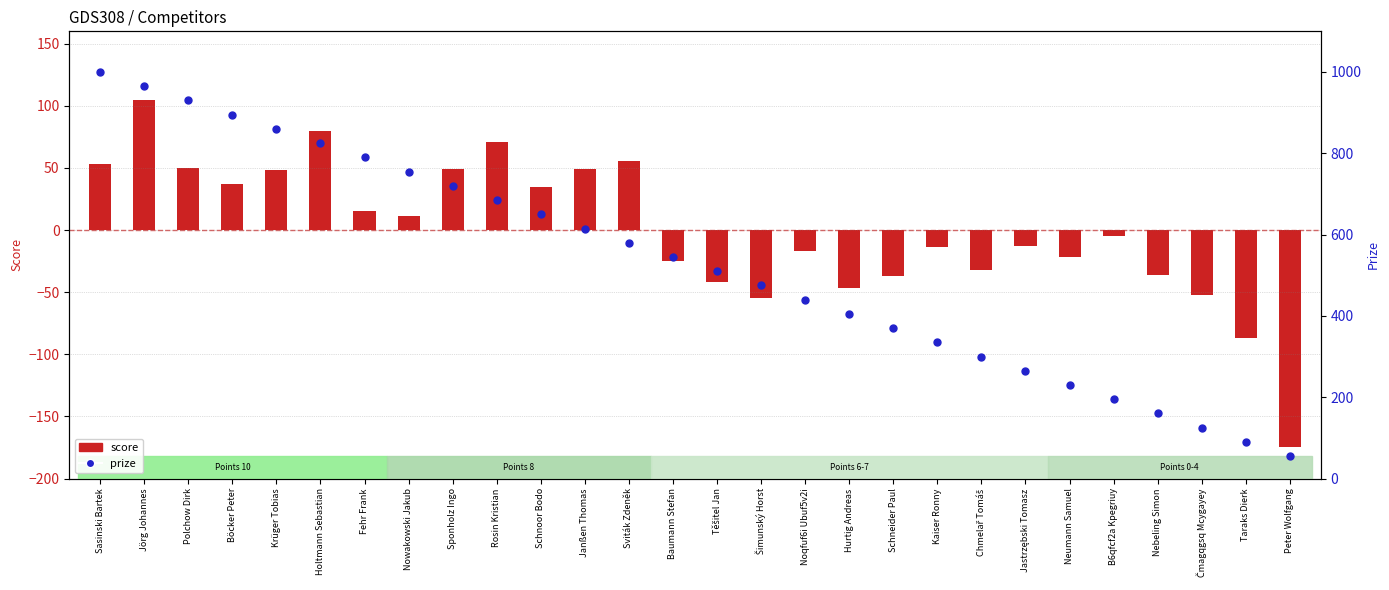

Which series has the largest total across all categories?

prize